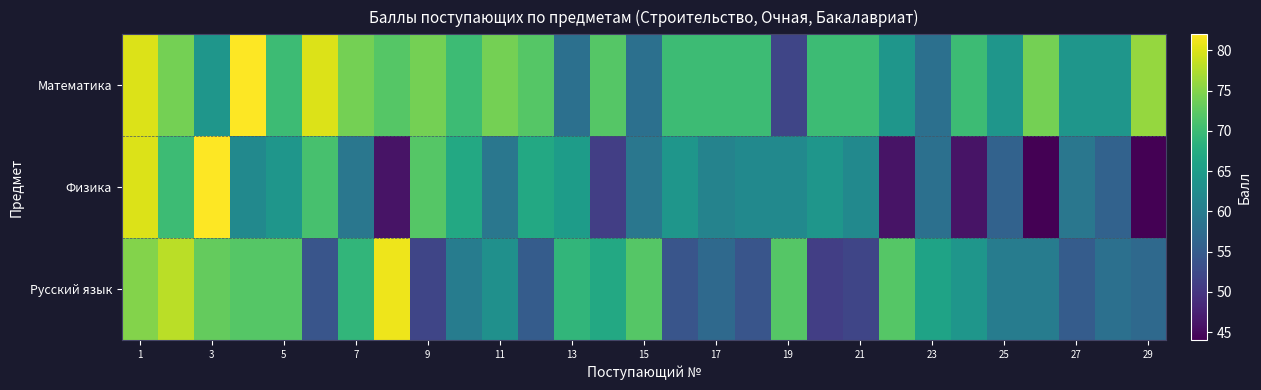

Rank the series by their average value, from highest to lowest.

Математика, Русский язык, Физика